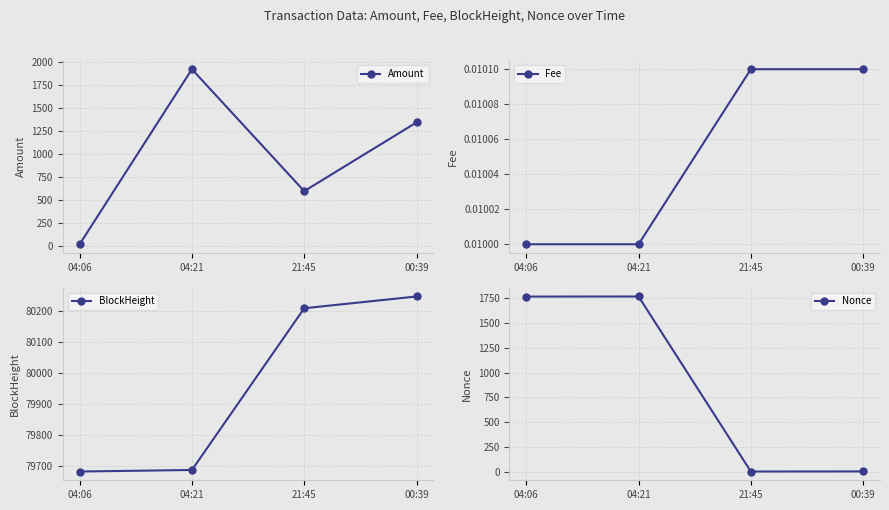

At which label is Nonce closest to 884?

04:06